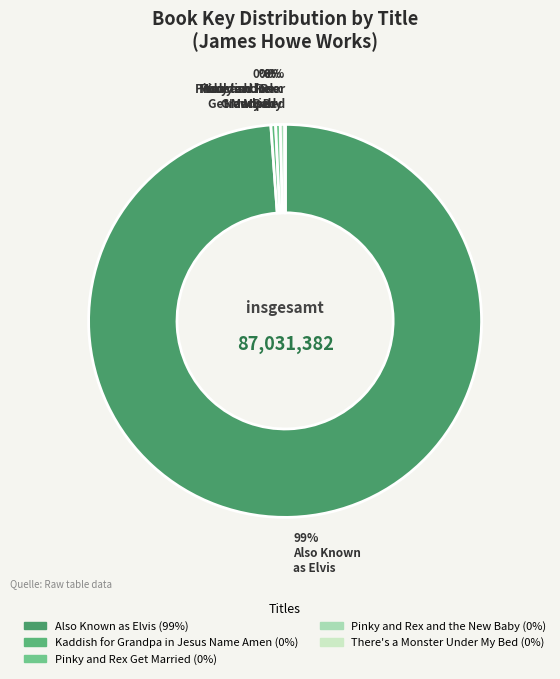

To the nearest percent, what is the average slice percentage?

20%